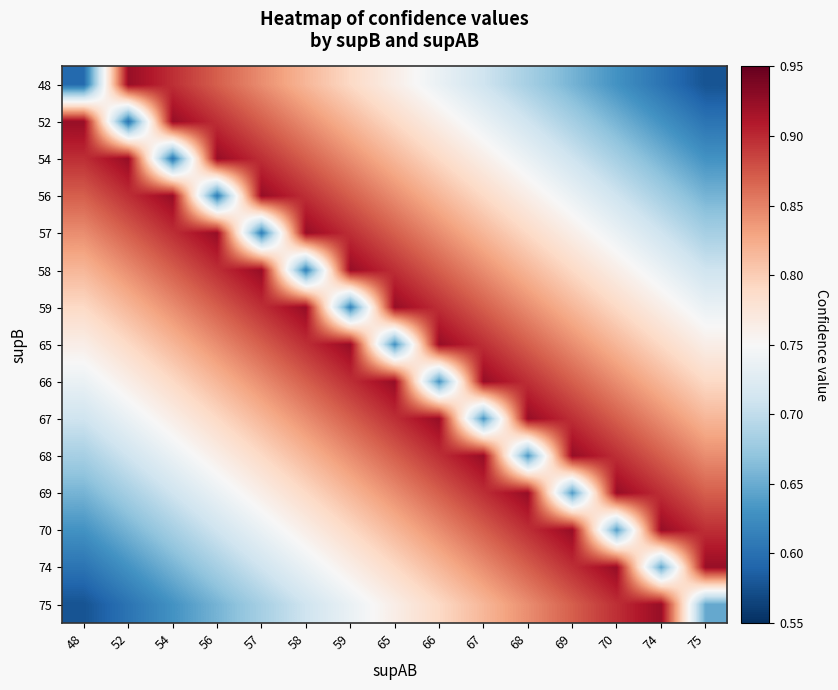

What is the total value across all series at 59?

12.4